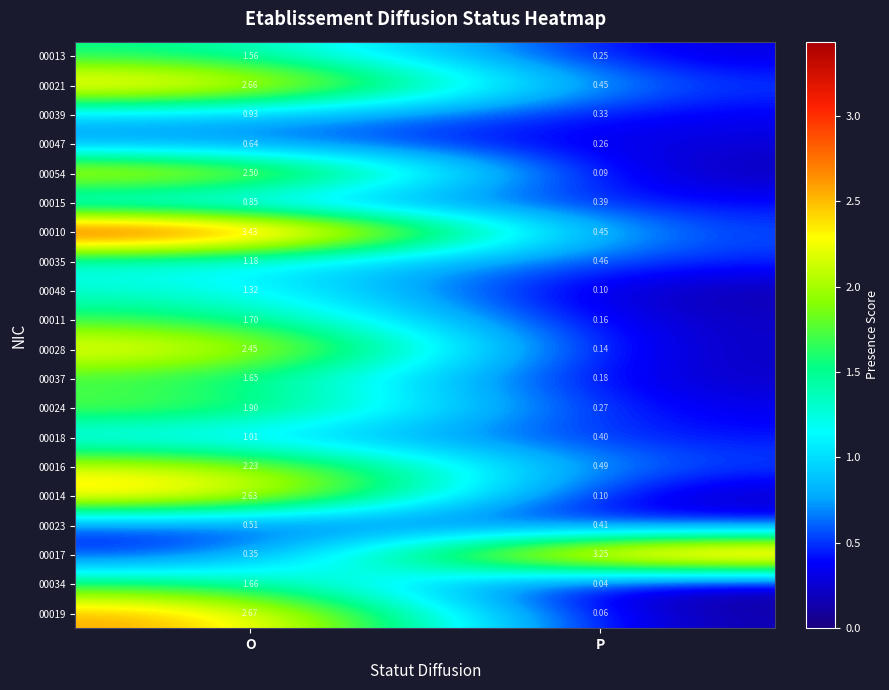

Between O and P, which series saw the biggest shift?

00010